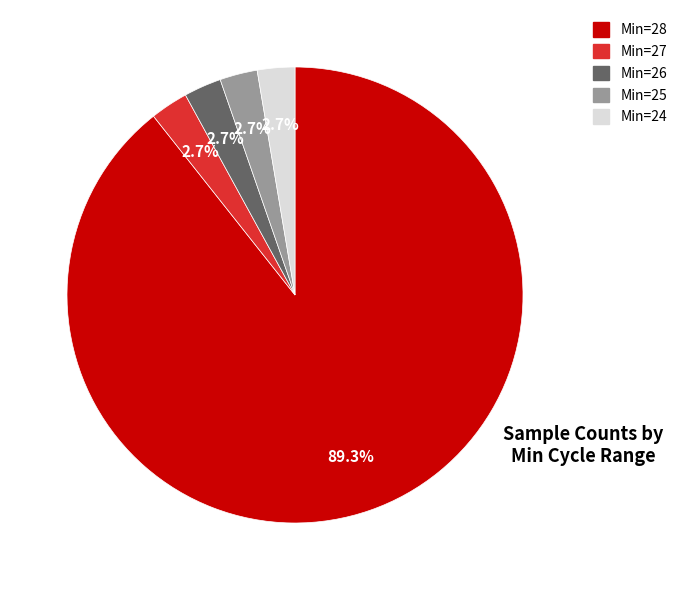

How many slices are in this pie chart?

5